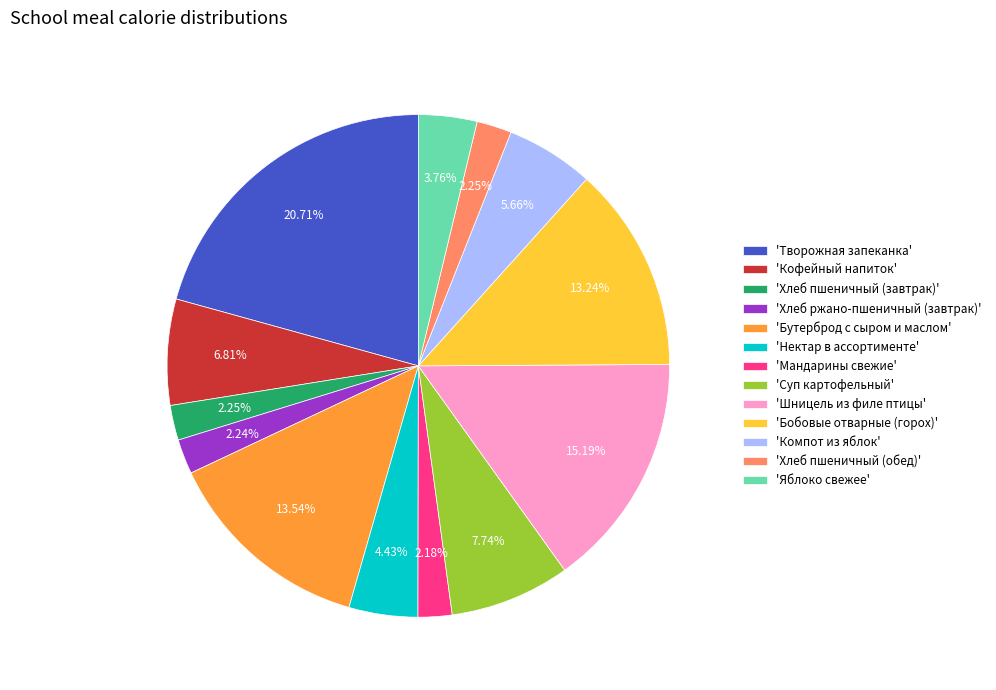

How many segments does this pie chart have?

13